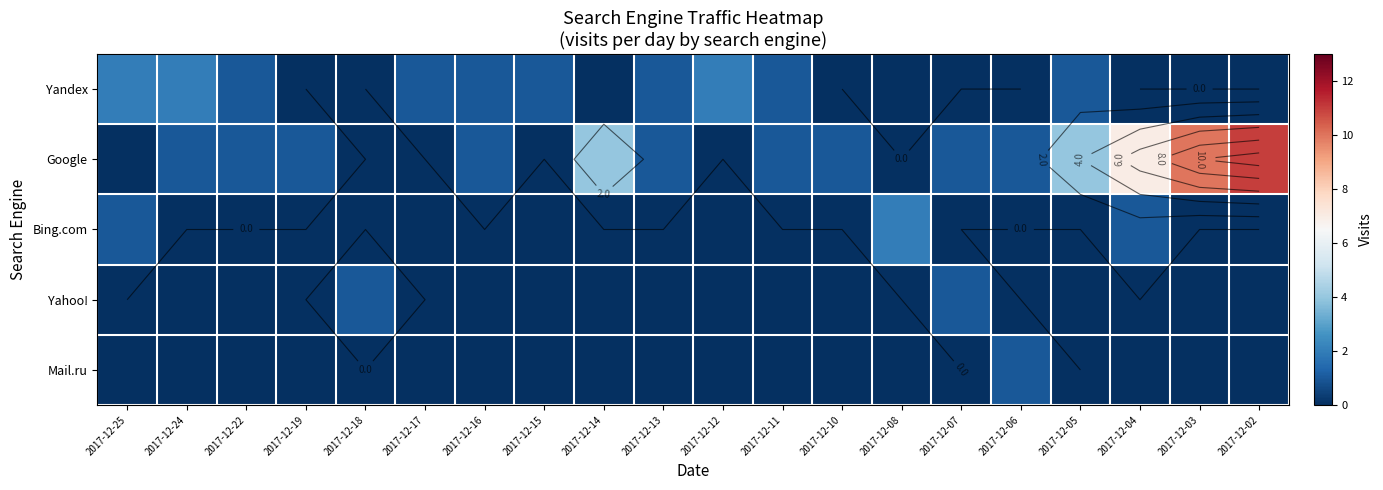

Which series has the largest total across all categories?

Google